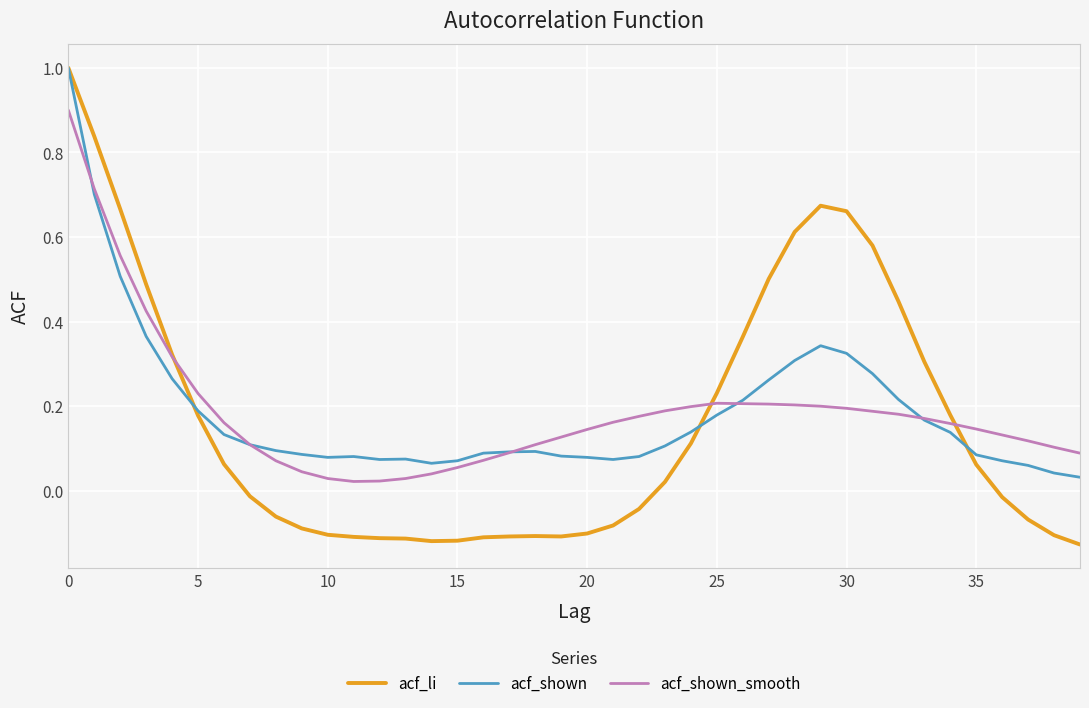

Which series has the largest range (max minus min)?

acf_li